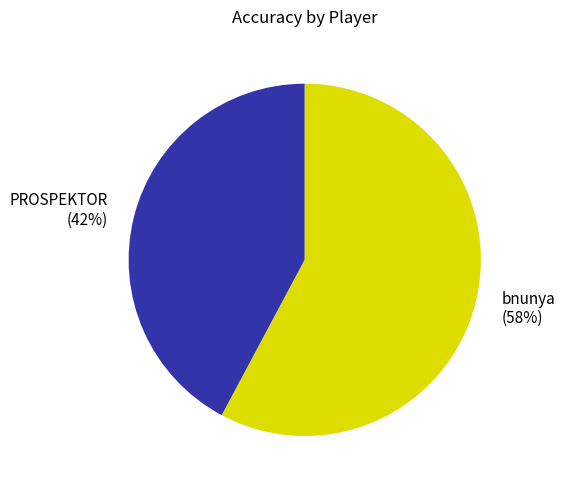

To the nearest percent, what is the difference between the bnunya and PROSPEKTOR slice percentages?

16%